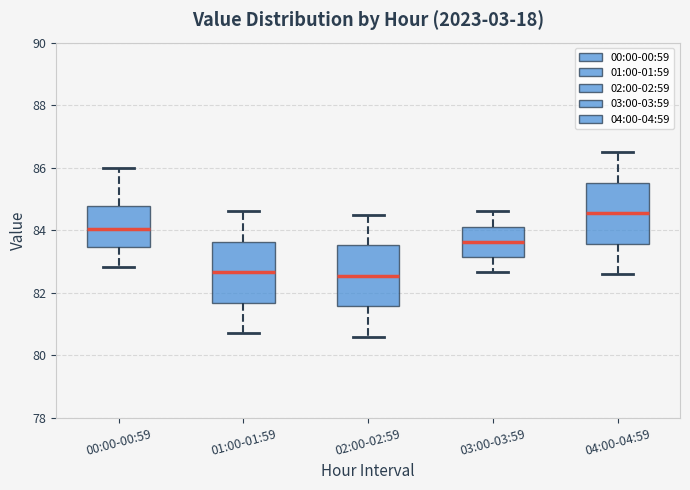

Which box has the highest median line?

04:00-04:59